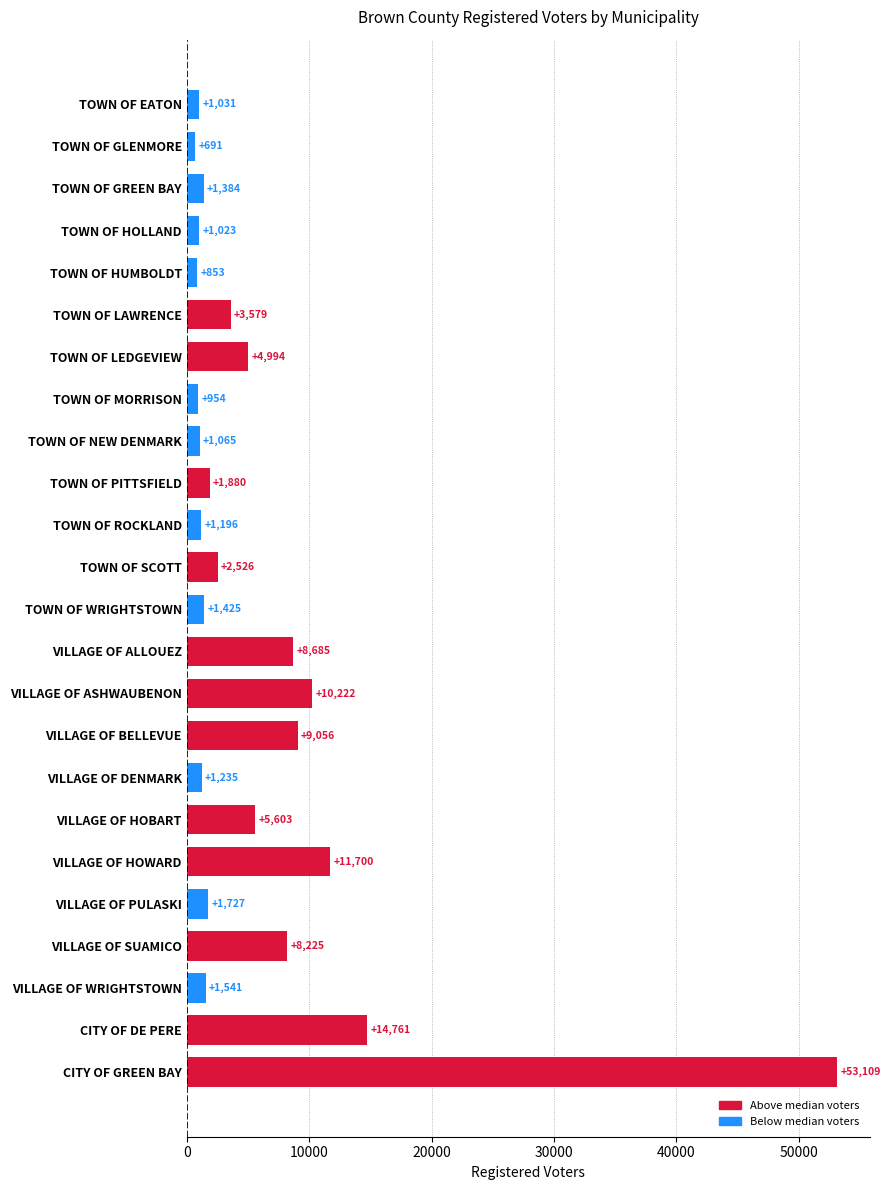

Reading top to bottom, transcribe all the data shown in this chart.

1031	691	1384	1023	853	3579	4994	954	1065	1880	1196	2526	1425	8685	10222	9056	1235	5603	11700	1727	8225	1541	14761	53109